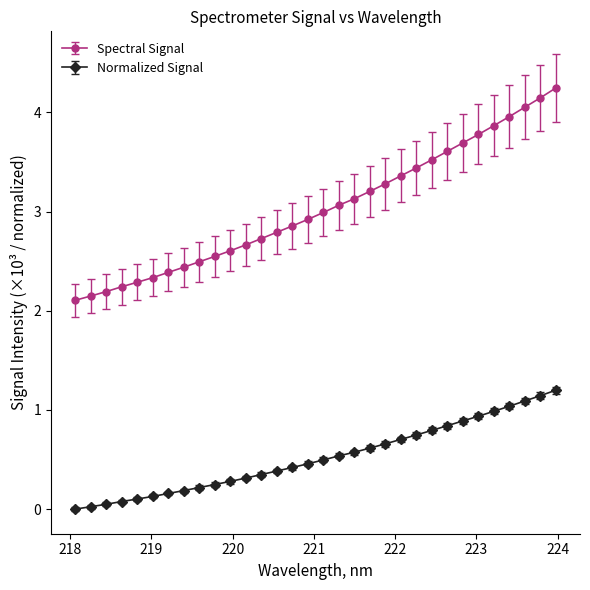

True or false: Spectral Signal and Normalized Signal cross at least once.

False